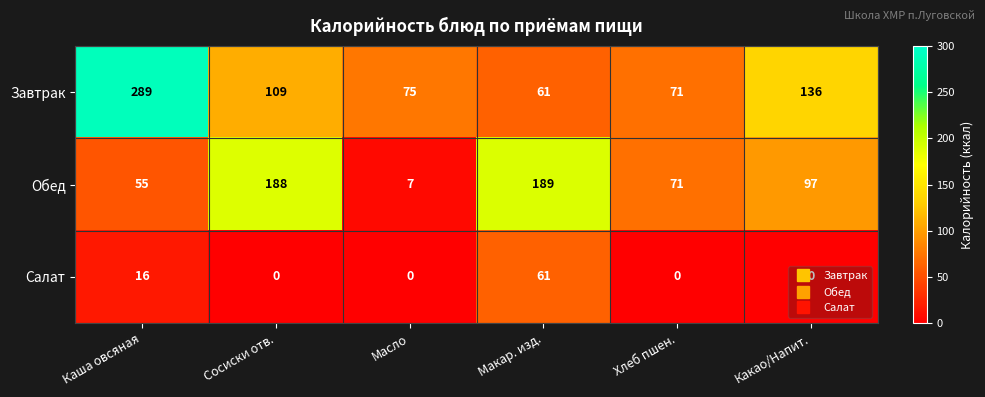

What is the maximum value shown in the chart?

289